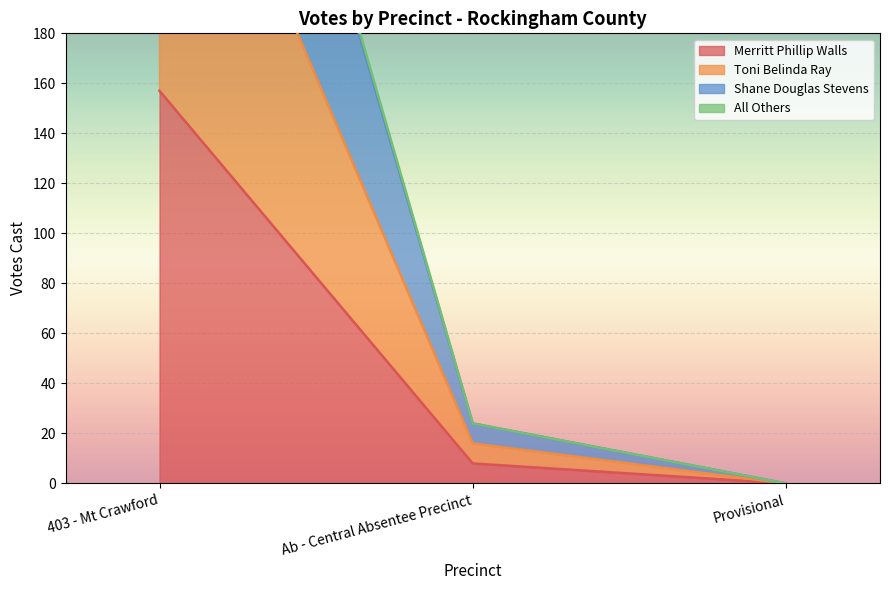

Which category has the highest value in the Merritt Phillip Walls series?

403 - Mt Crawford